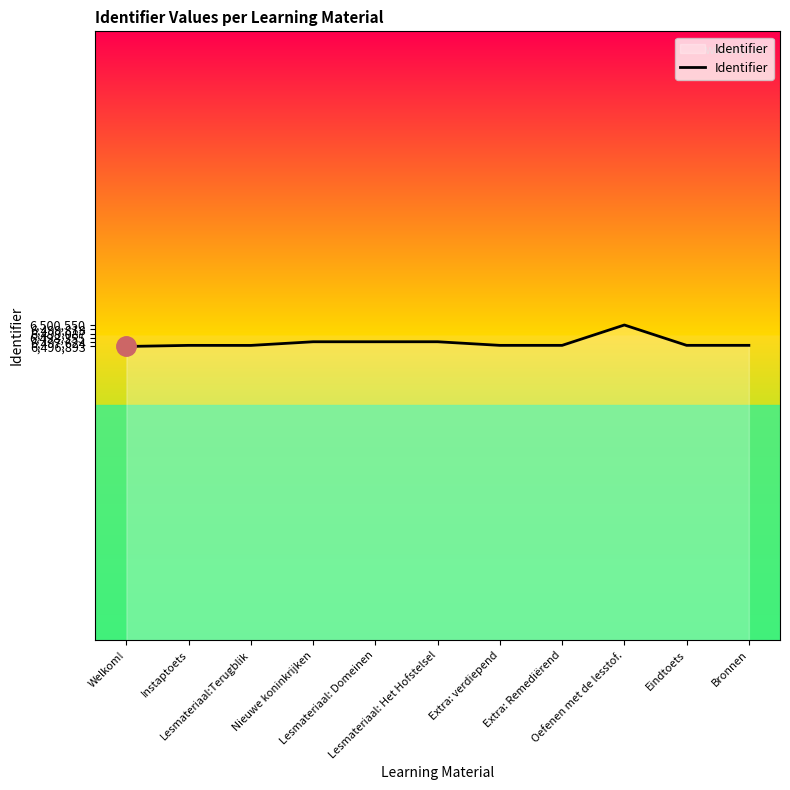

How many lines are shown in the chart?

1